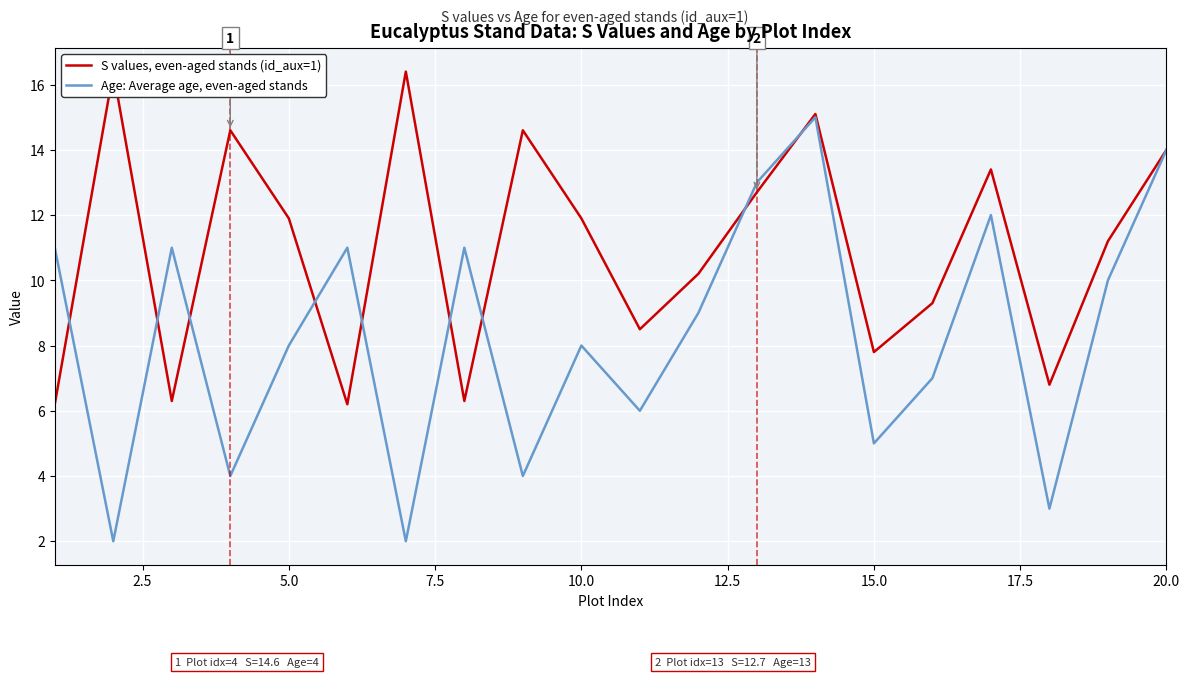

What is the highest value of the Age: Average age, even-aged stands series?

15